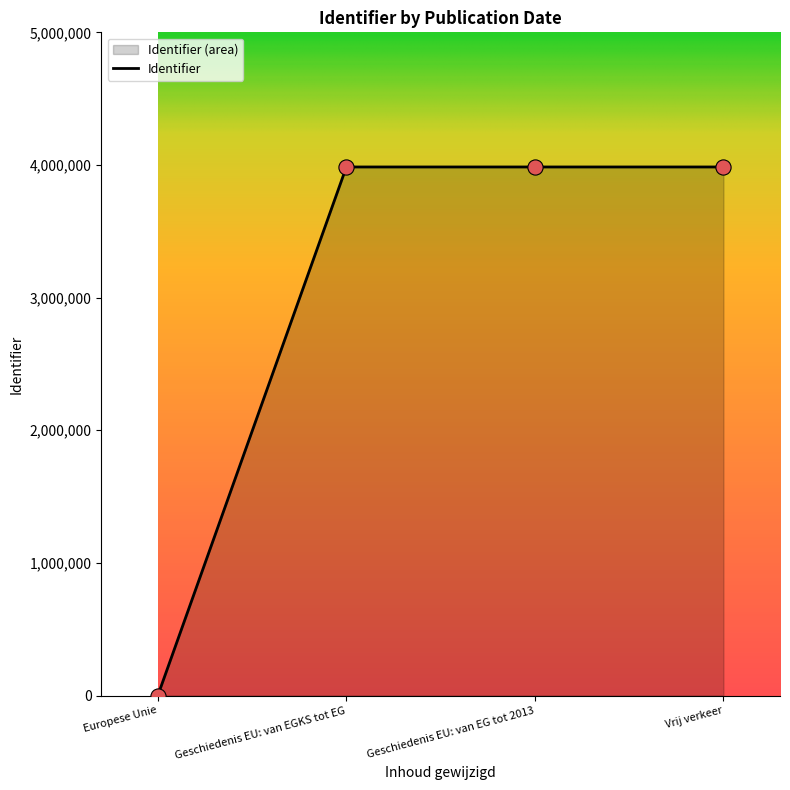

Between Geschiedenis EU: van EGKS tot EG and Europese Unie, which is larger?

Geschiedenis EU: van EGKS tot EG